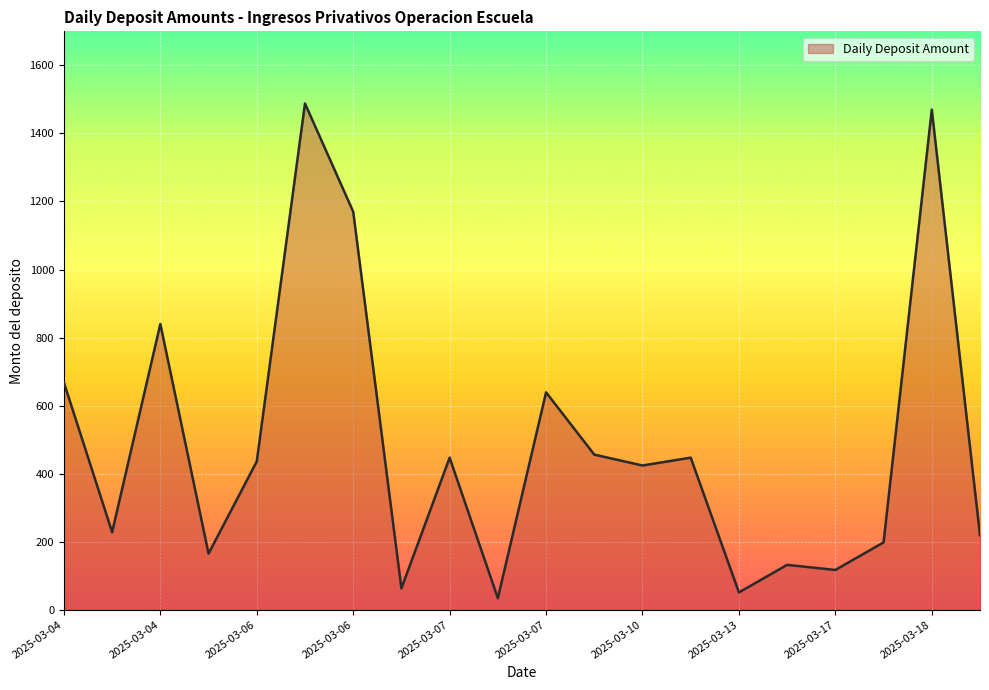

How many interior local peaks (higher than both neighbors) does the data have?

7